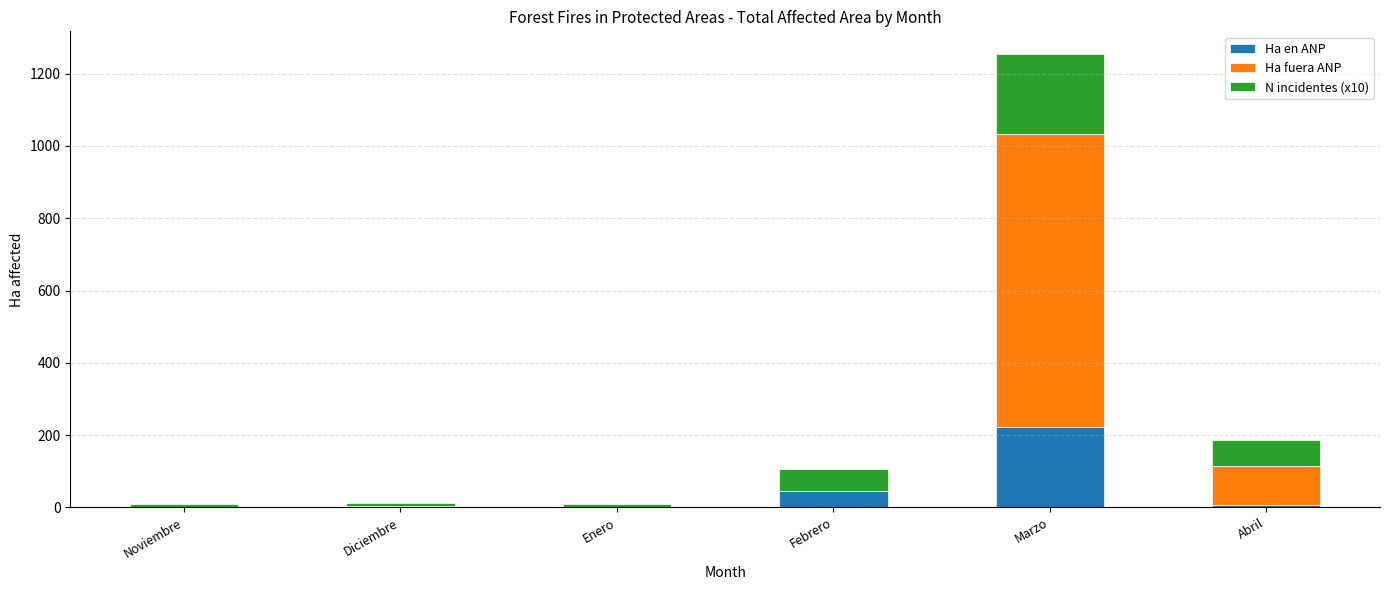

At which category is the sum across all series the highest?

Marzo